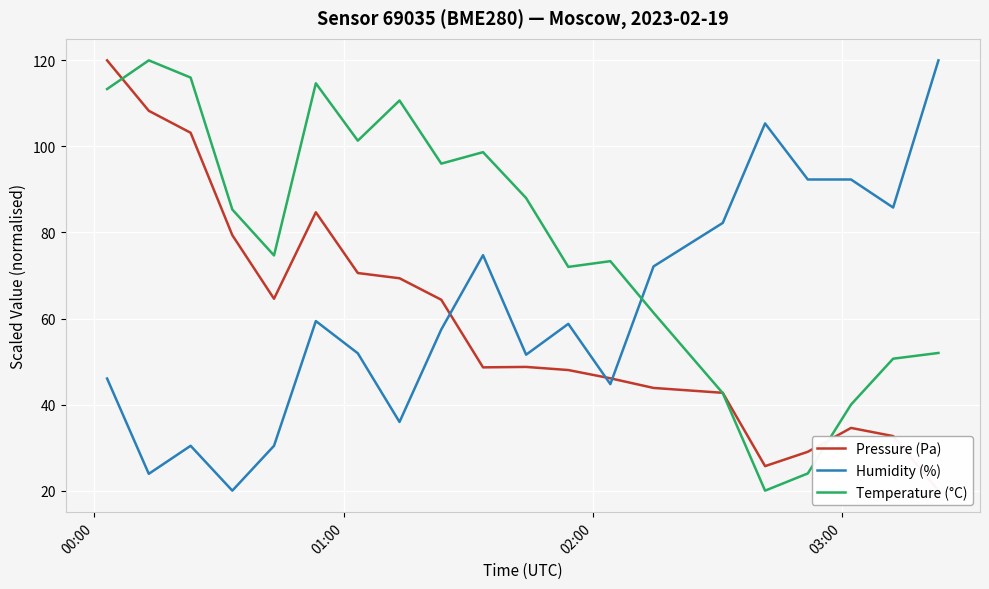

Which series ends up on top after the final intersection of Humidity (%) and Temperature (°C)?

Humidity (%)